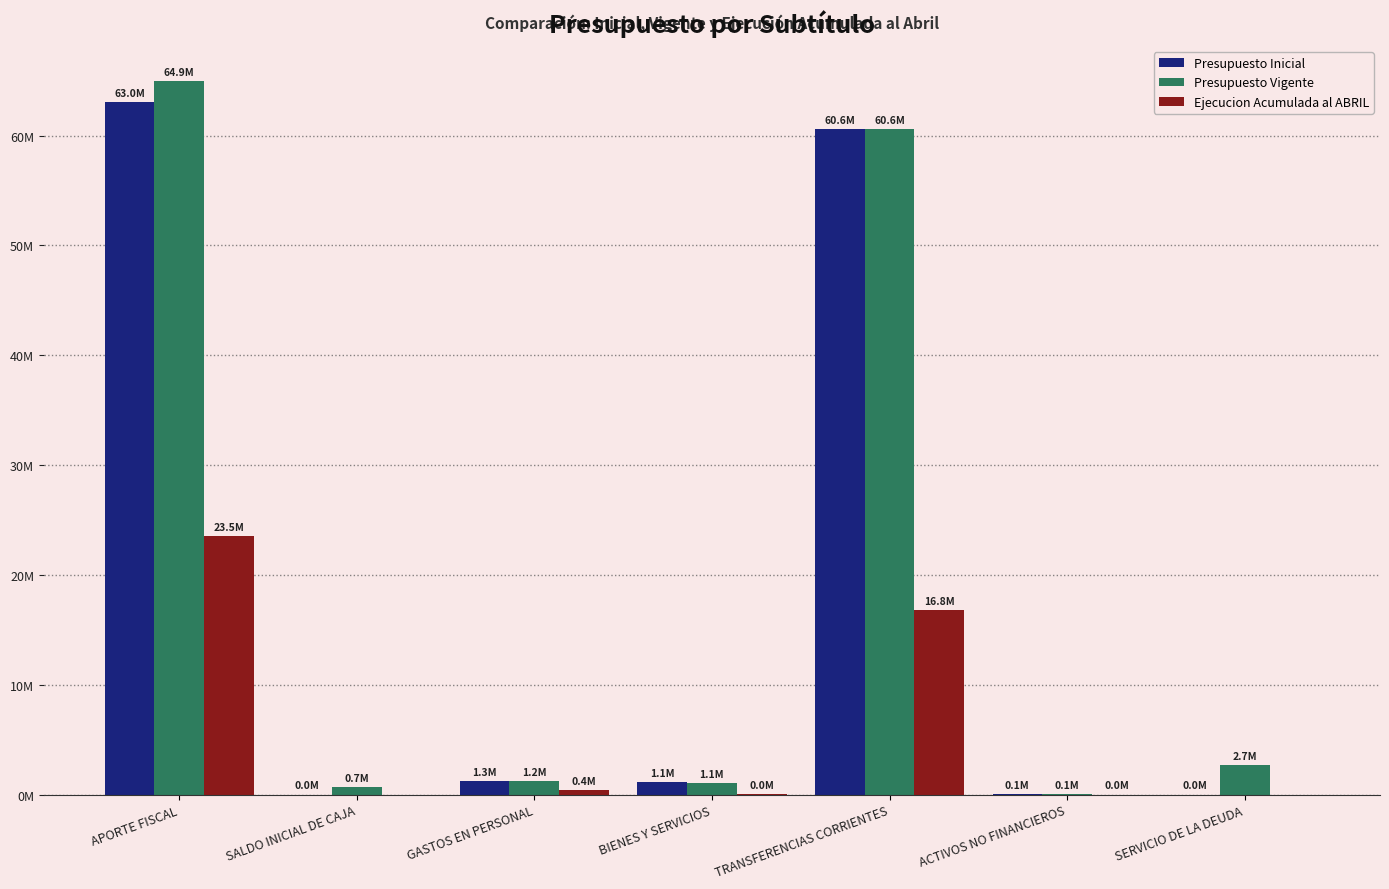

Does the chart contain stacked bars?

No